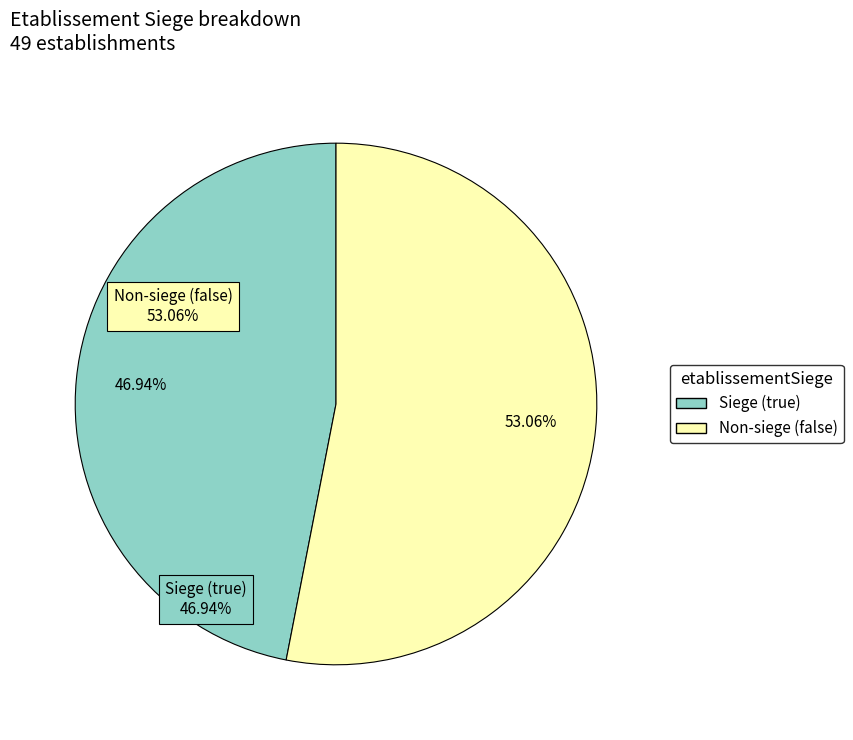

Does Siege (true) account for over 50% of the chart?

No